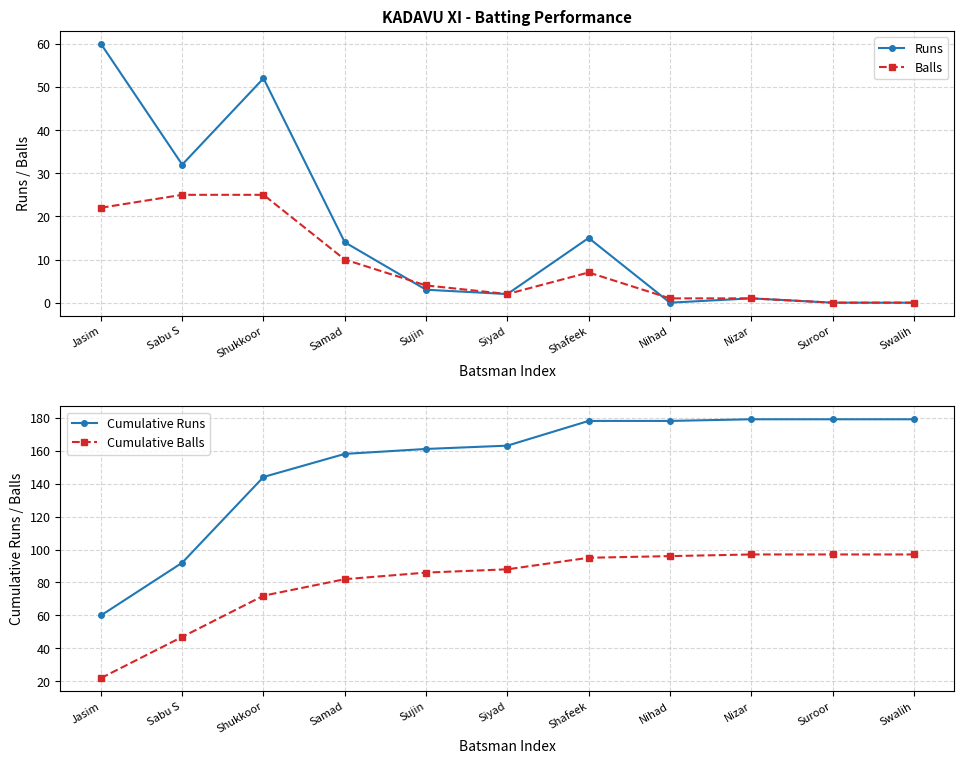

True or false: Cumulative Runs and Cumulative Balls cross at least once.

False